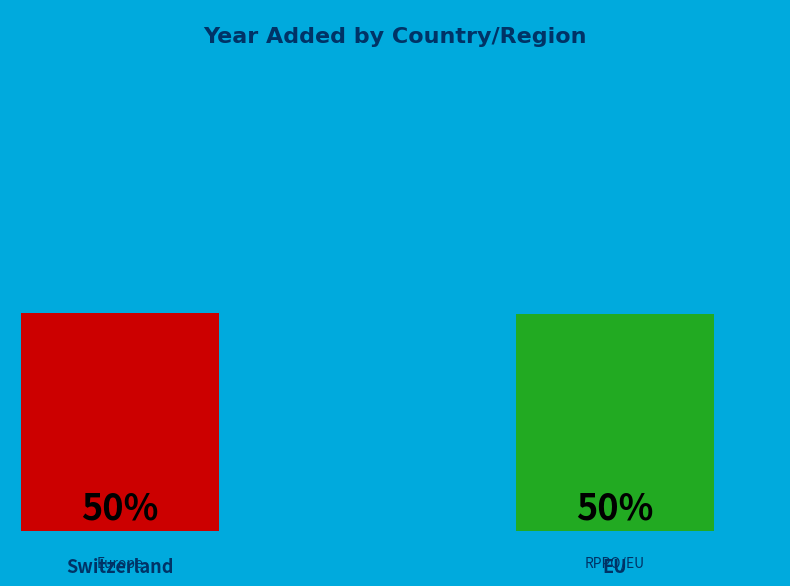

How many slices are in this pie chart?

2